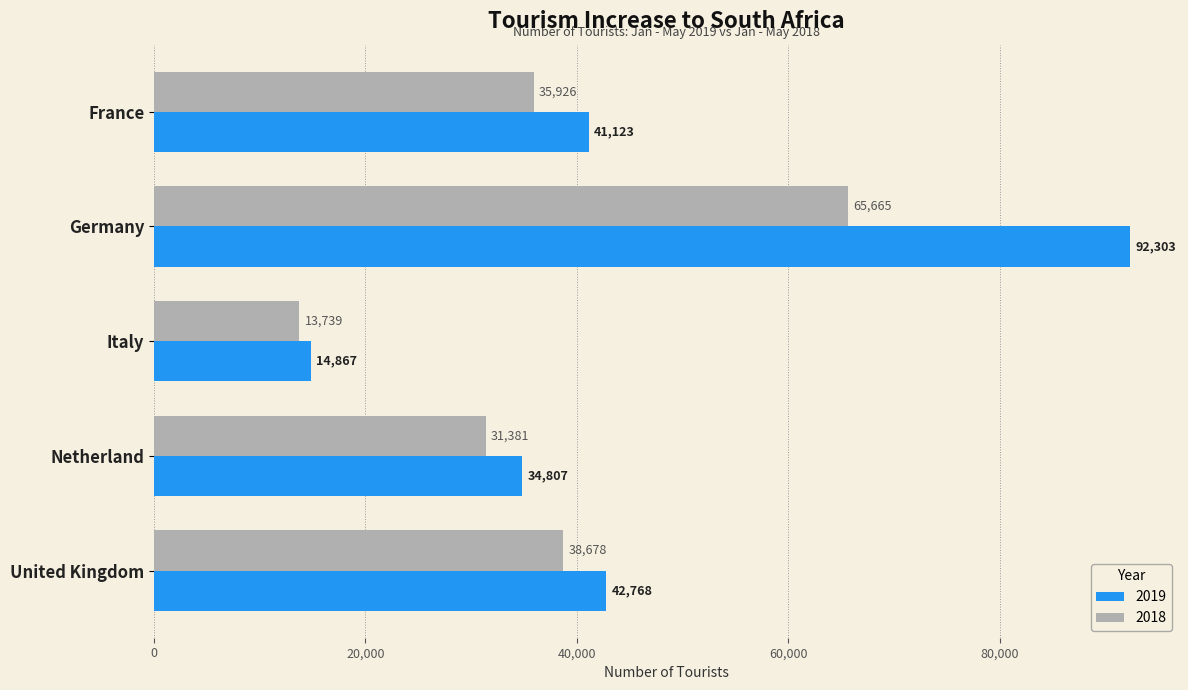

Is it true that 2019 equals 34807 at Netherland?

True